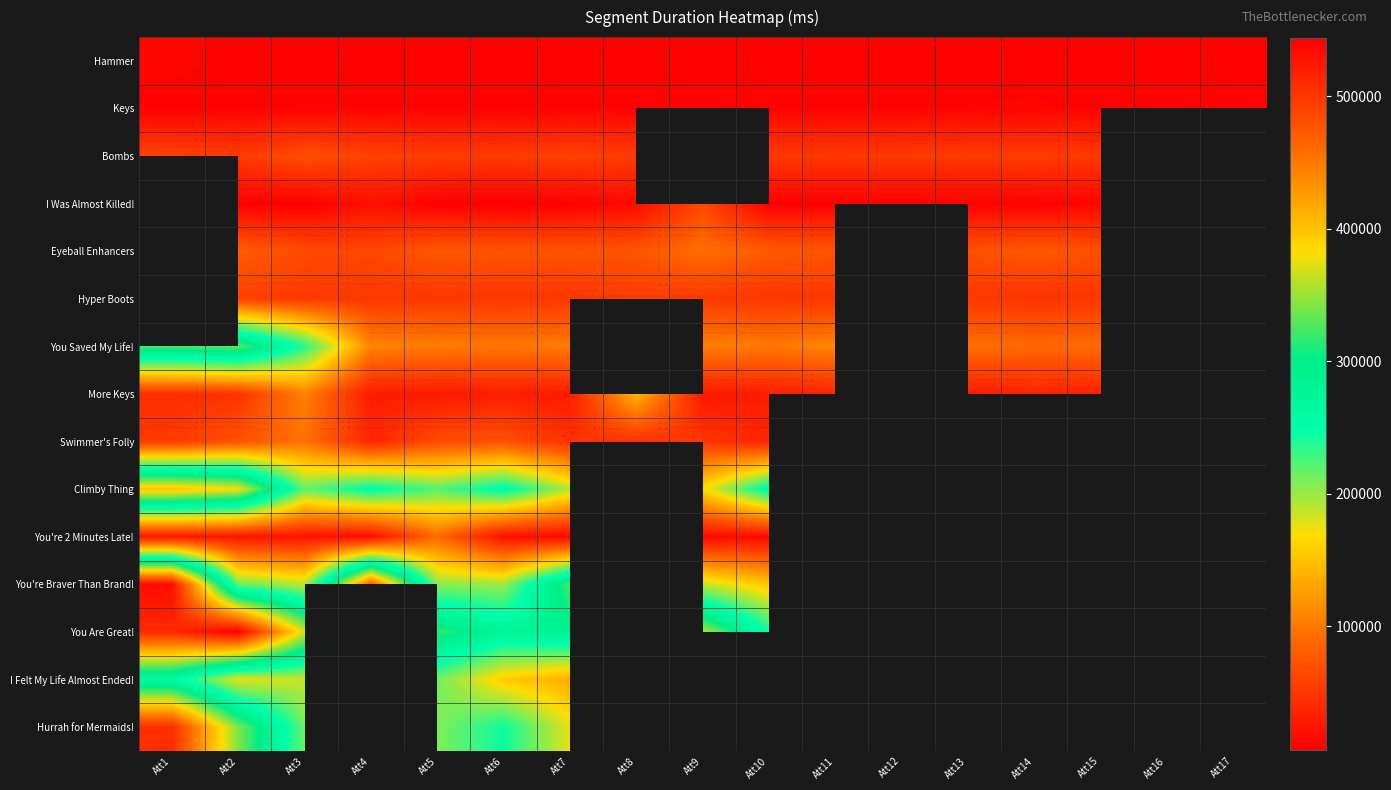

Count the number of categories in the chart.

17